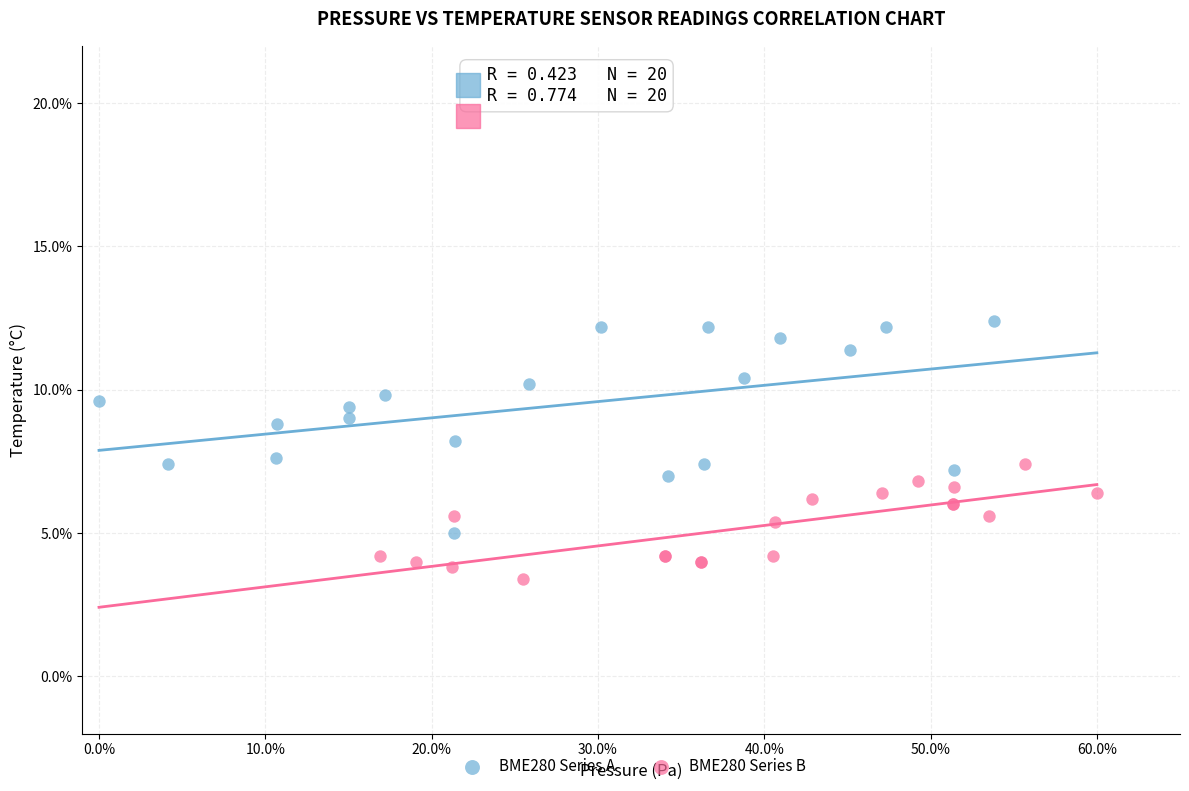

Which series contains the highest Y value?

BME280 Series A